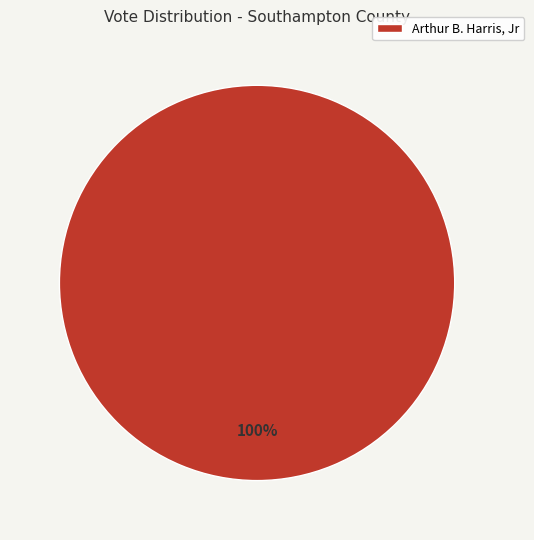

How many segments does this pie chart have?

1